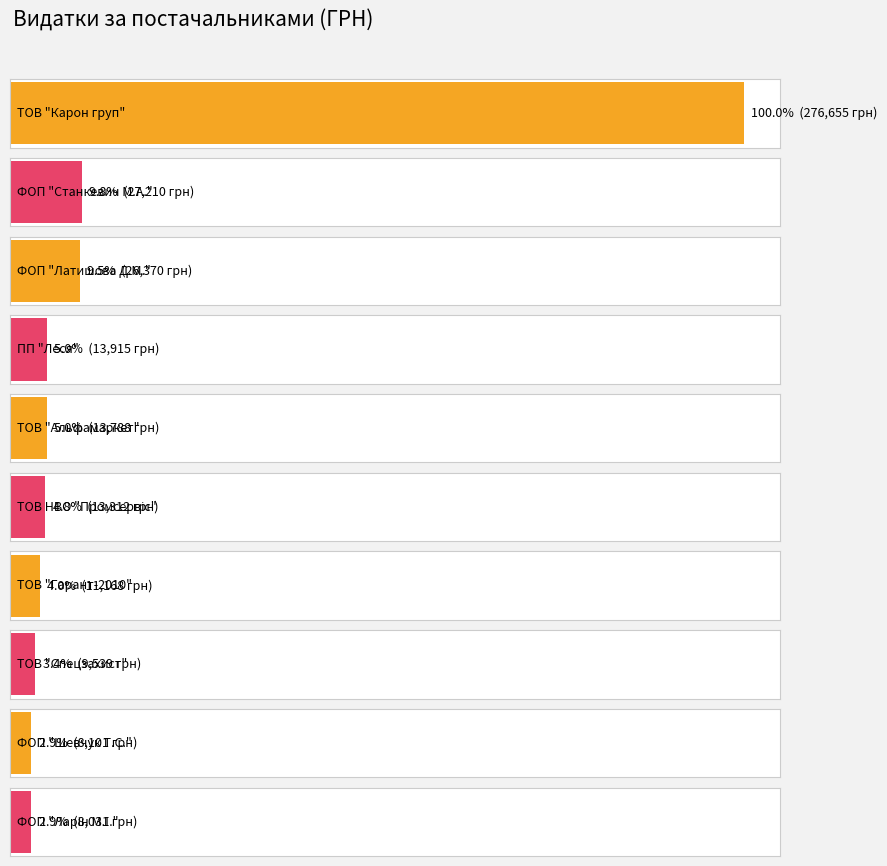

The value at ТОВ "Гарант-2010"(грудки) is 5698.6. True or false?

False